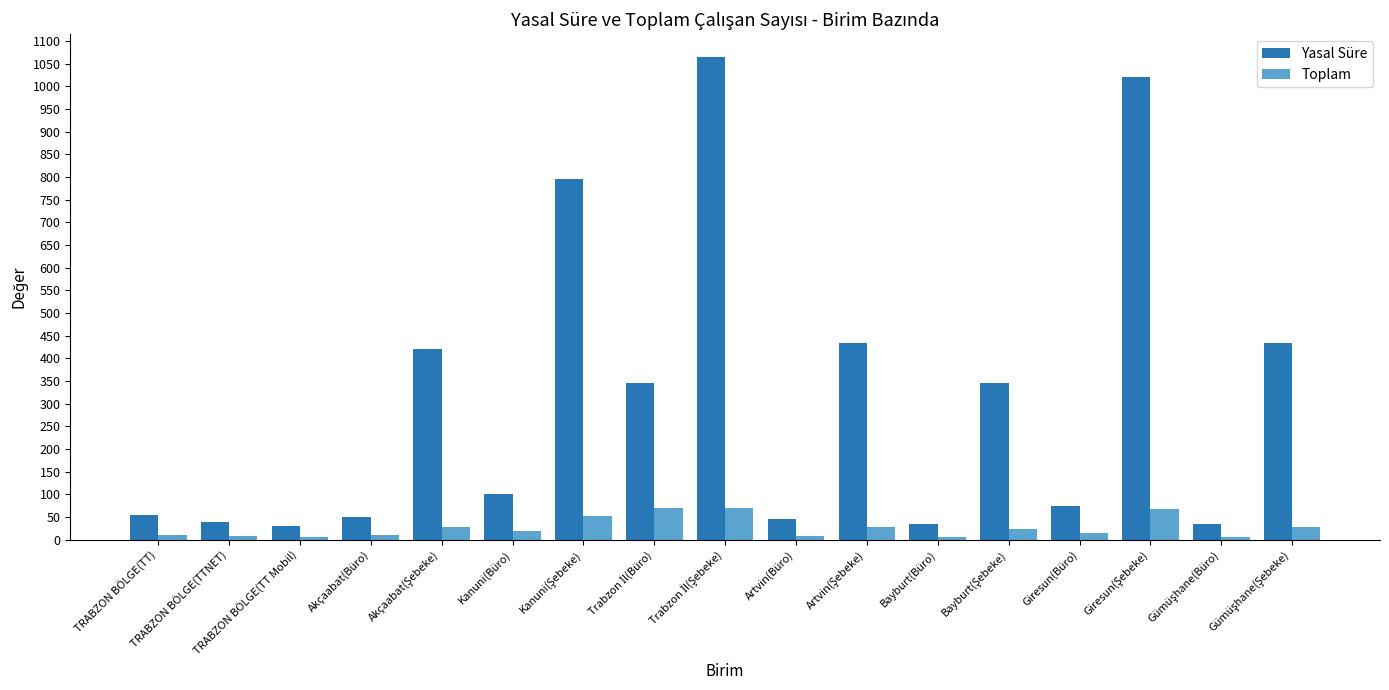

The value of Yasal Süre at TRABZON BÖLGE(TT Mobil) is 30. True or false?

True